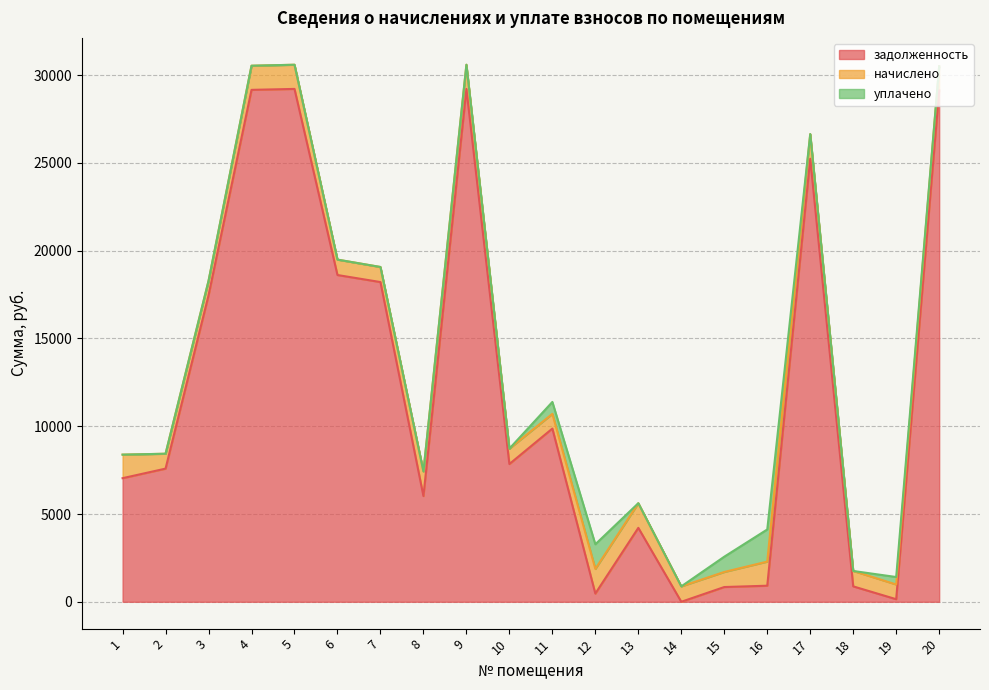

Reading right to left, what are all the values shown in this chart?

задолженность: 20=29135.5	19=146.3	18=877.5	17=25241.1	16=915.6	15=840.1	14=0.0	13=4212.0	12=468.0	11=9867.1	10=7847.6	9=29218.2	8=6024.7	7=18214.3	6=18615.6	5=29218.2	4=29164.6	3=17457.2	2=7586.1	1=7041.3
начислено: 20=1373.4	19=838.5	18=877.5	17=1404.0	16=1373.4	15=858.6	14=877.5	13=1404.0	12=1404.0	11=838.5	10=877.5	9=1377.3	8=1404.0	7=858.6	6=877.5	5=1377.3	4=1374.8	3=822.9	2=848.2	1=1341.6
уплачено: 20=0.0	19=425.9	18=0.0	17=0.0	16=1831.2	15=870.0	14=0.0	13=0.0	12=1404.0	11=679.0	10=0.0	9=0.0	8=0.0	7=0.0	6=0.0	5=0.0	4=0.0	3=0.0	2=0.0	1=0.0